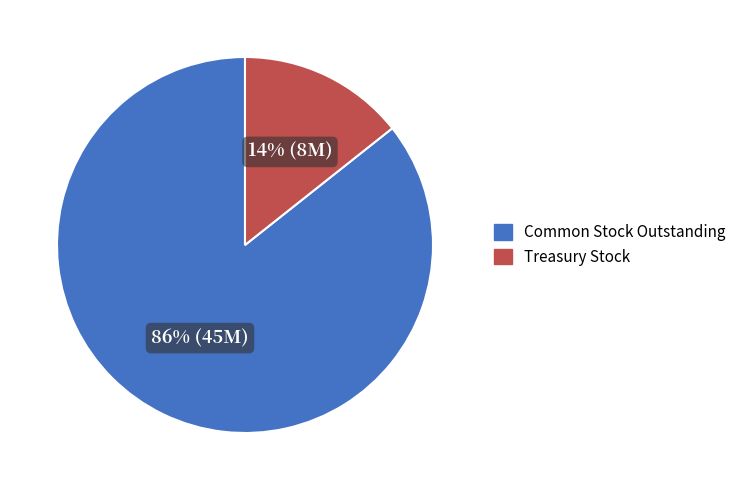

To the nearest percent, what is the average slice percentage?

50%